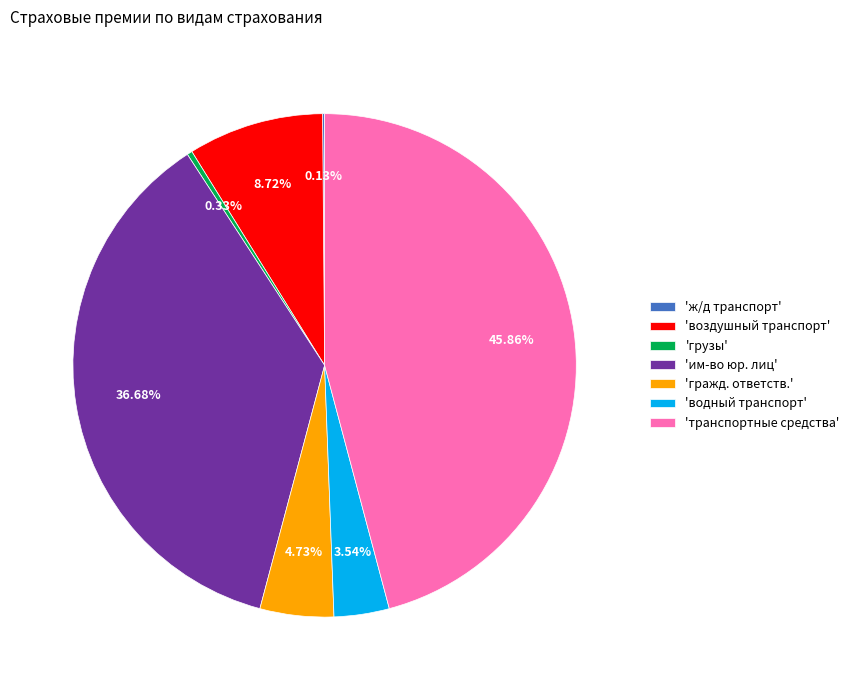

Is there any slice that represents more than half of the pie?

No